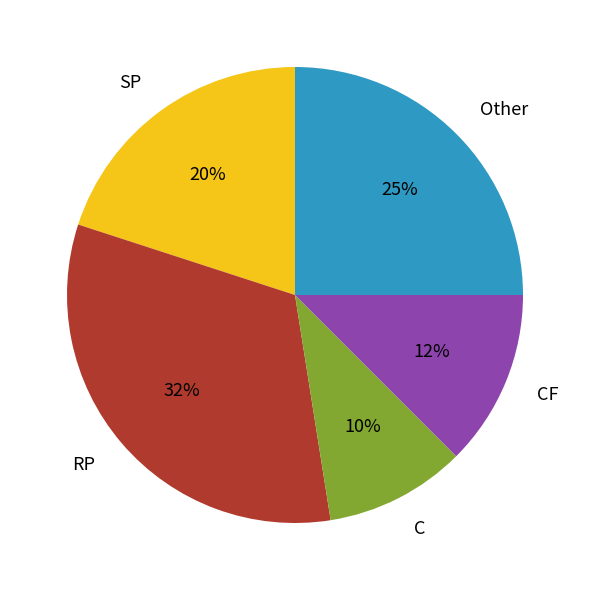

Does SP account for over 50% of the chart?

No